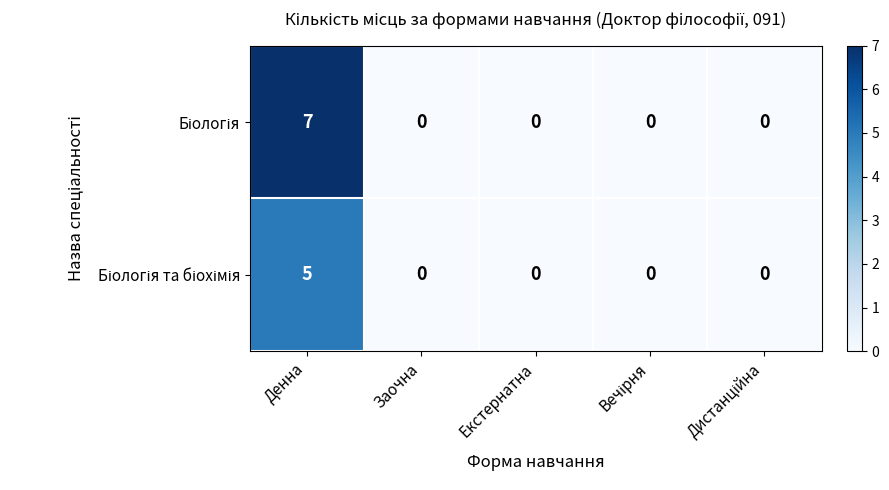

Which label corresponds to the largest value in the chart?

Денна